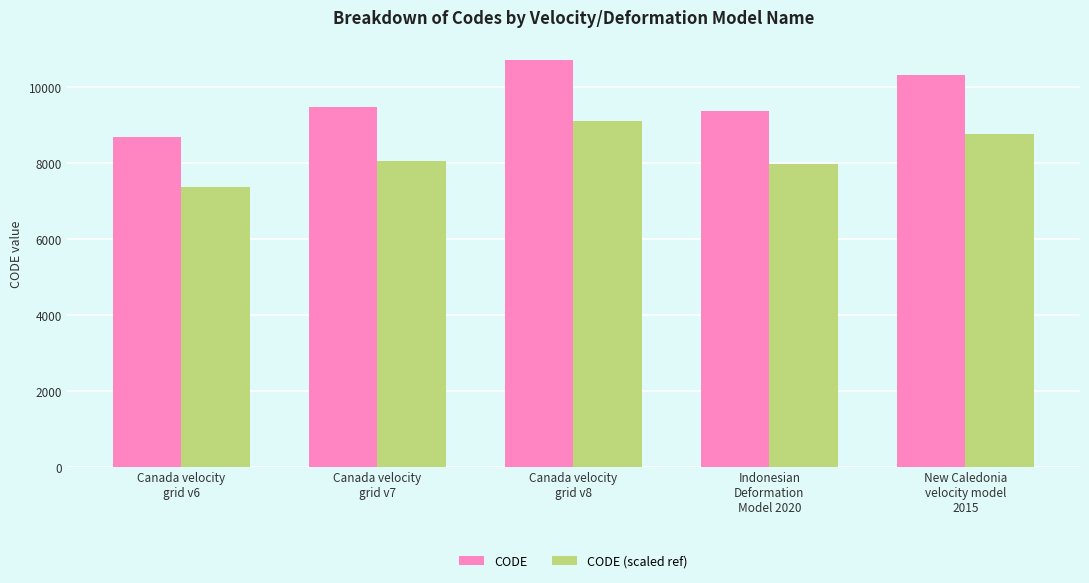

What is the label of the 3rd bar from the left?

Canada velocity
grid v8